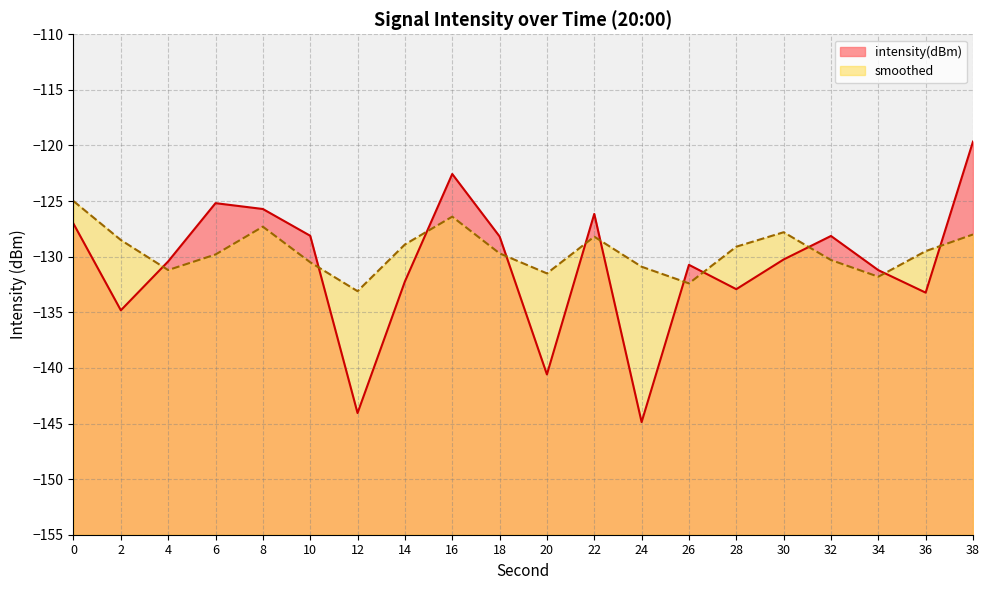

How many values in the smoothed series exceed -129?

8